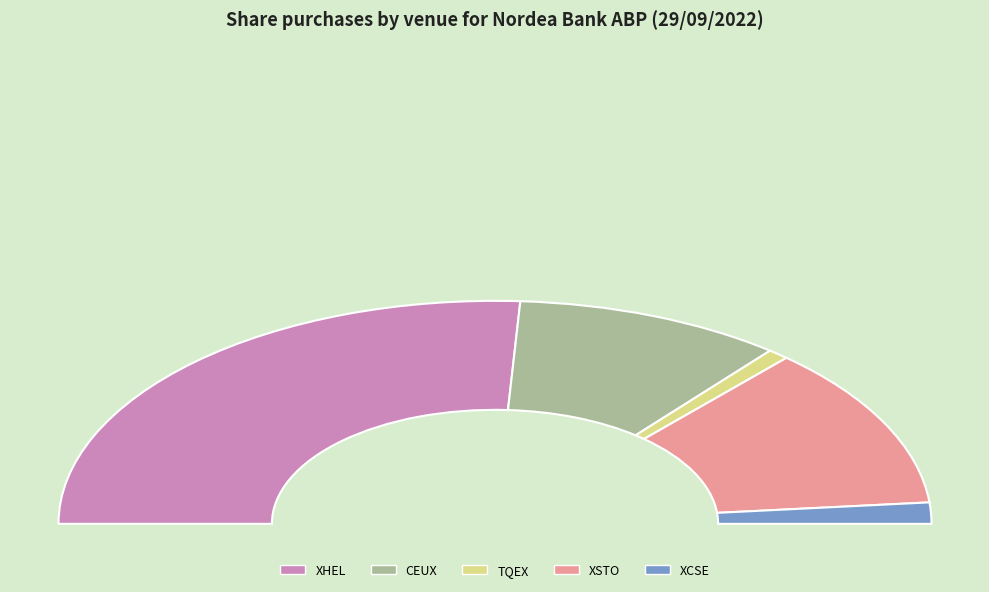

To the nearest percent, what is the difference between the largest and smallest slice percentages?

50%